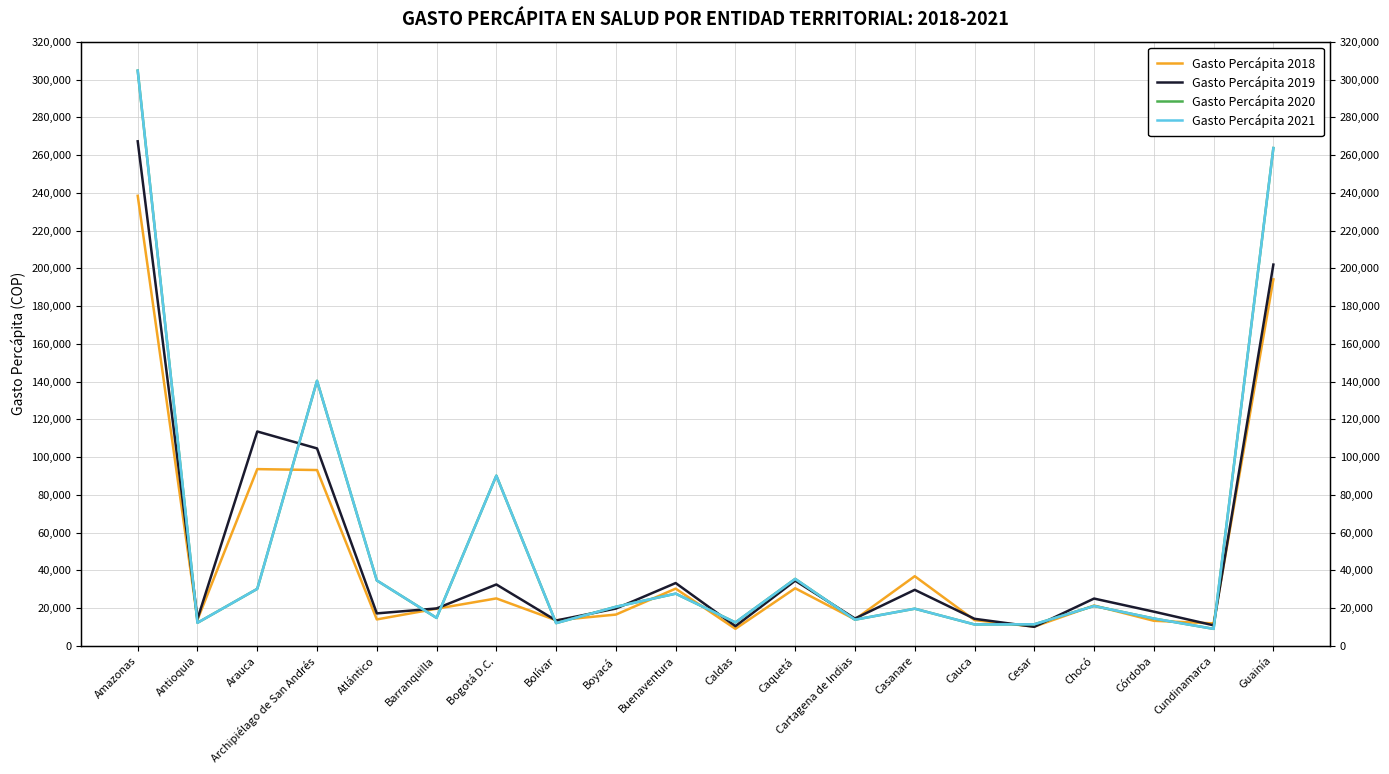

What is the label of the 8th point from the right?

Cartagena de Indias